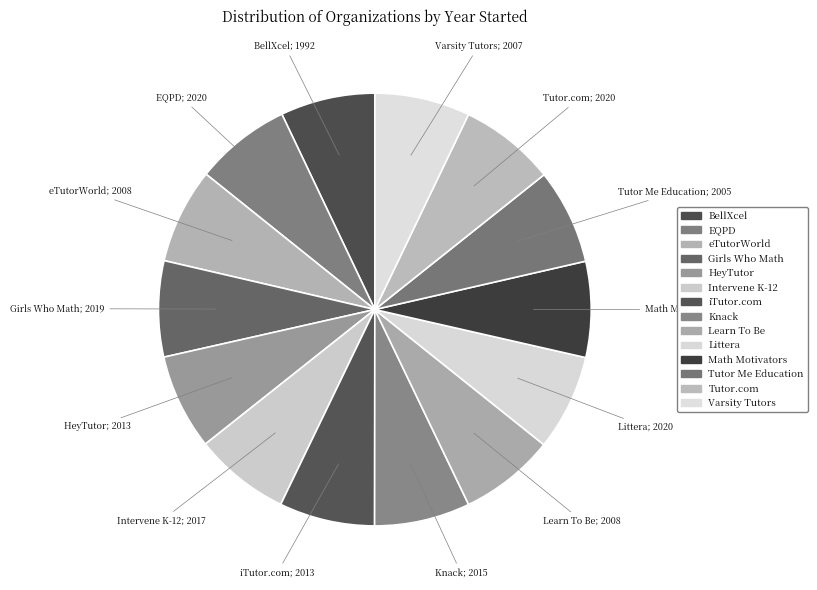

How many segments does this pie chart have?

14